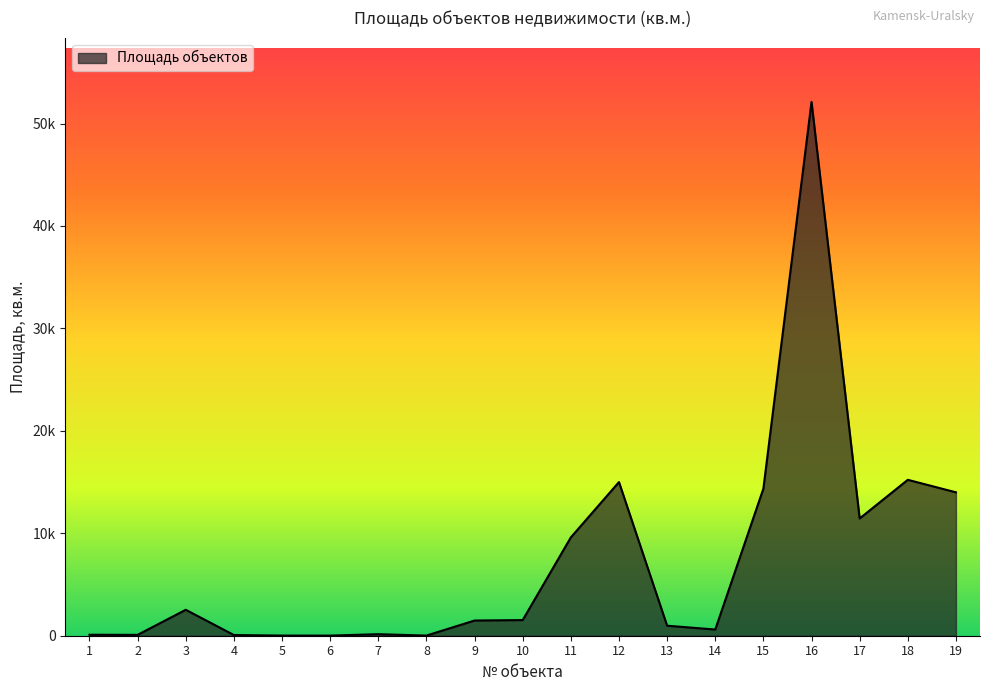

Does the chart display data point markers on the line(s)?

No